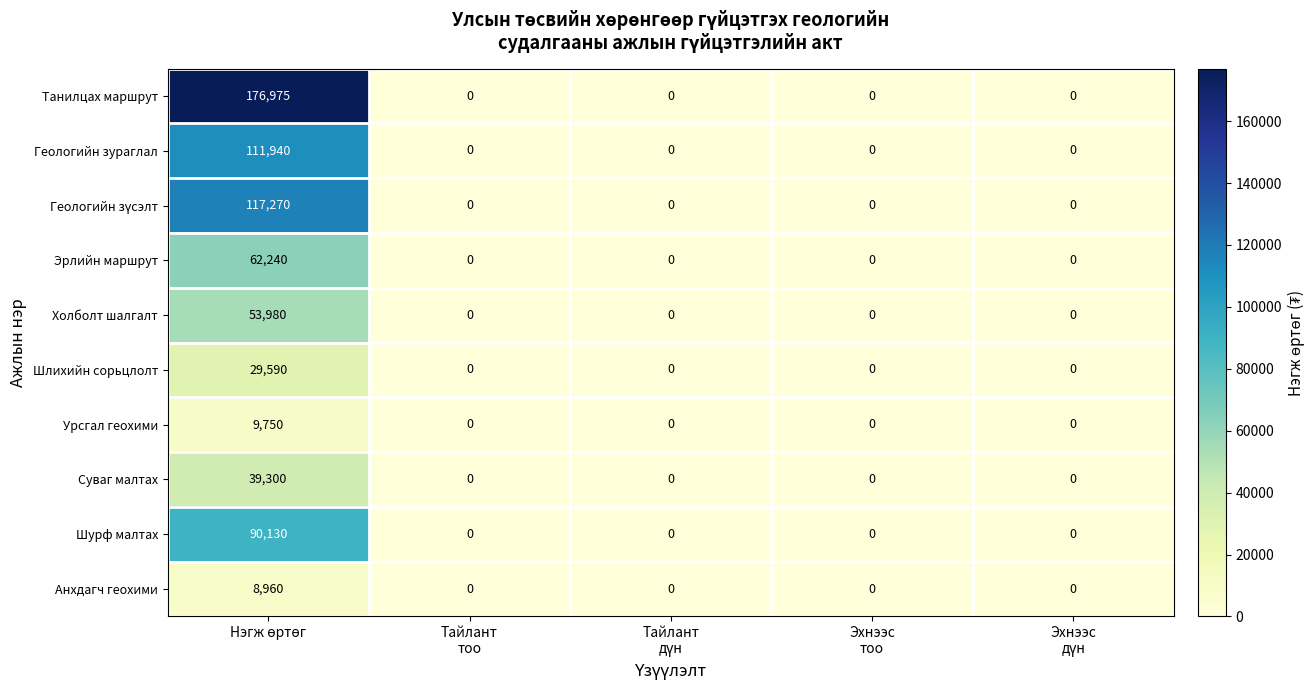

What is the average value of the Эрлийн маршрут series?

12448